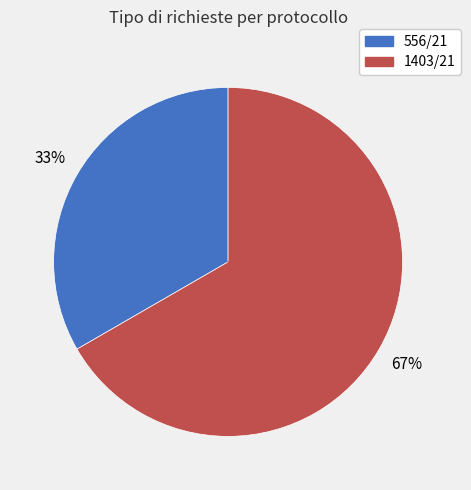

What is the smallest slice in the pie chart?

556/21